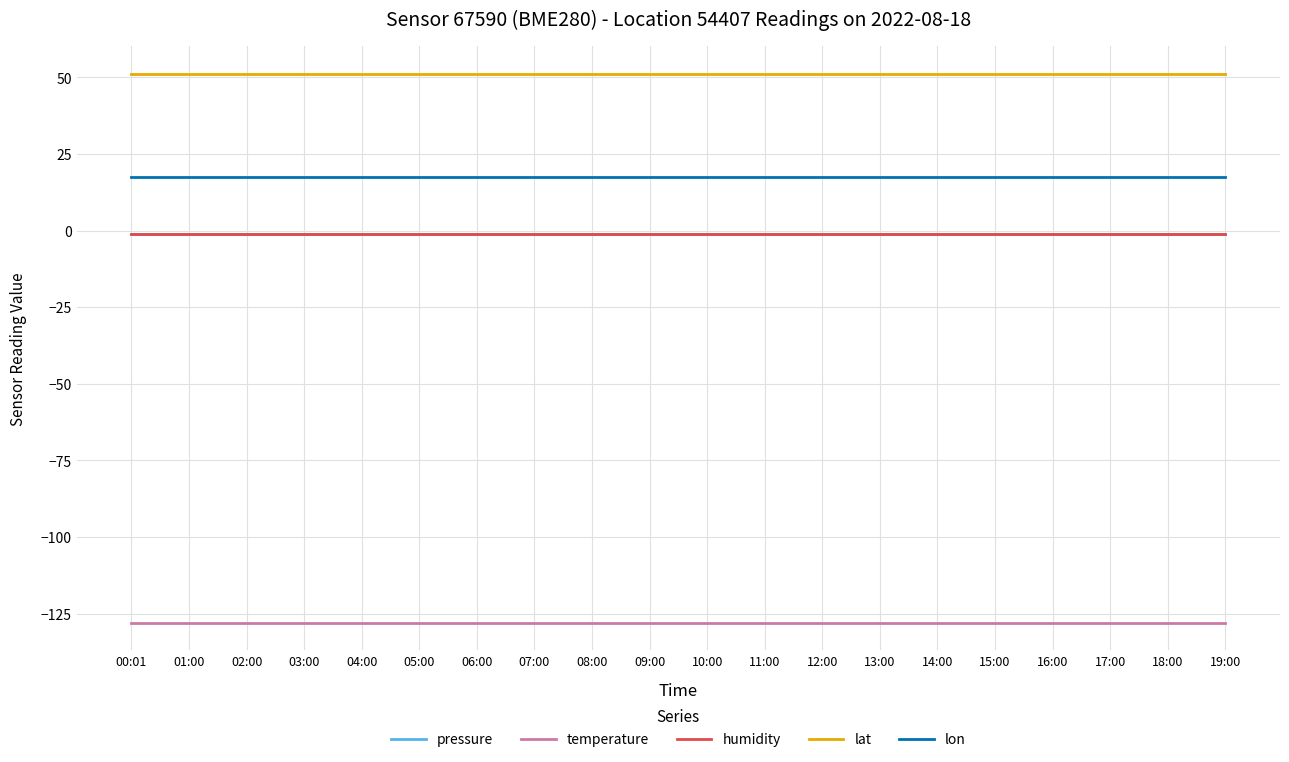

Does the chart display data point markers on the line(s)?

No